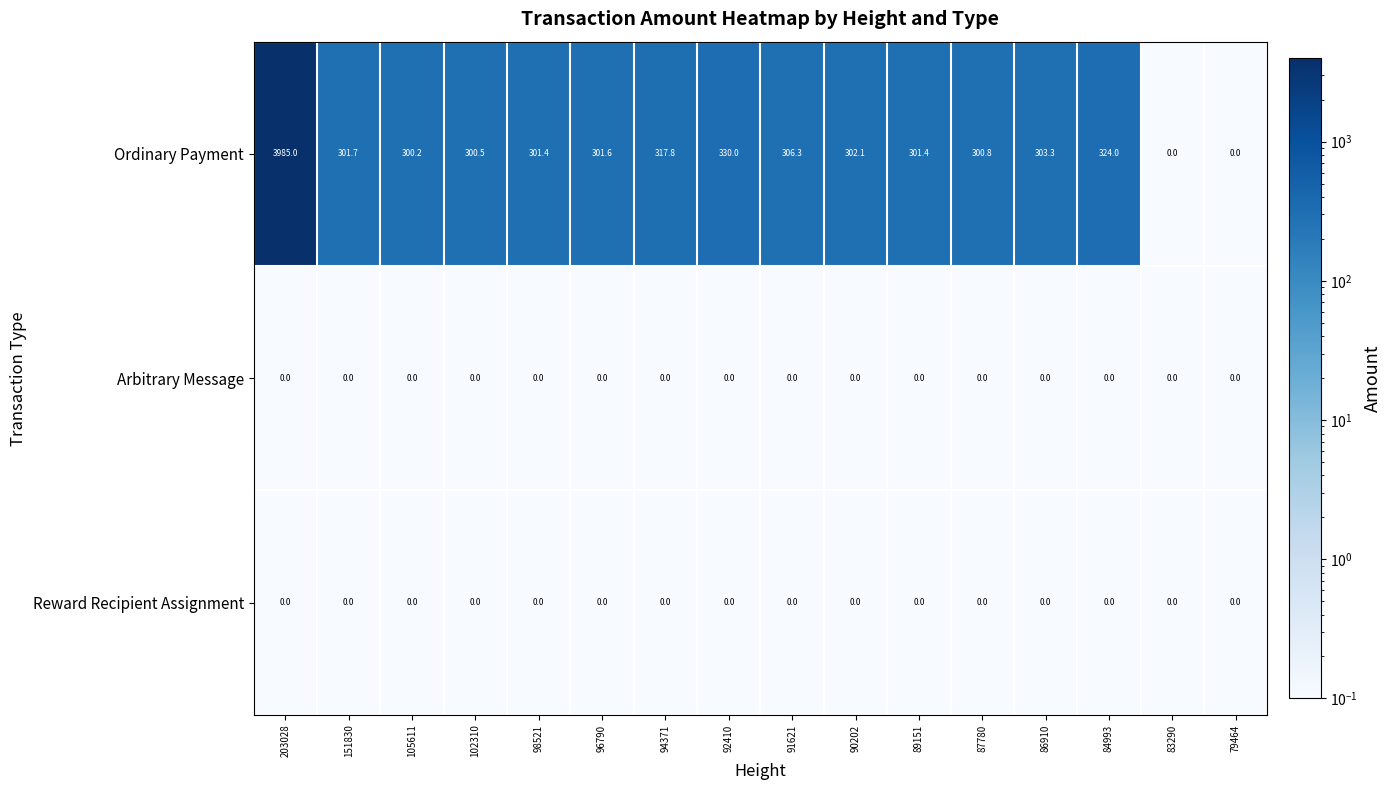

At which category is the sum across all series the highest?

203028